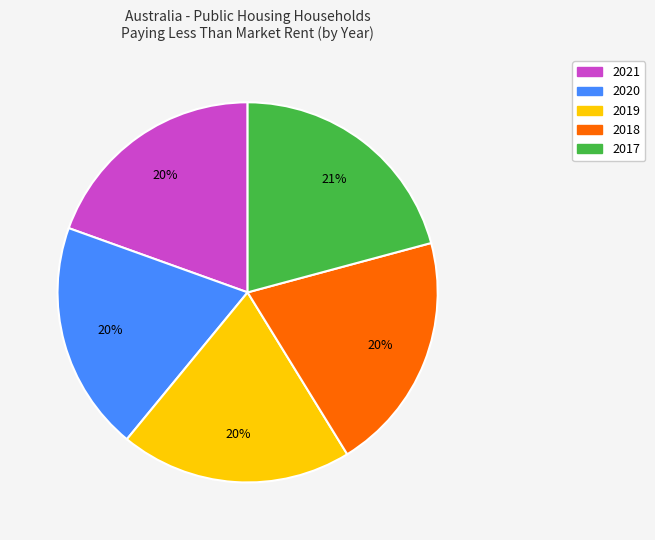

Does any single category account for the majority?

No